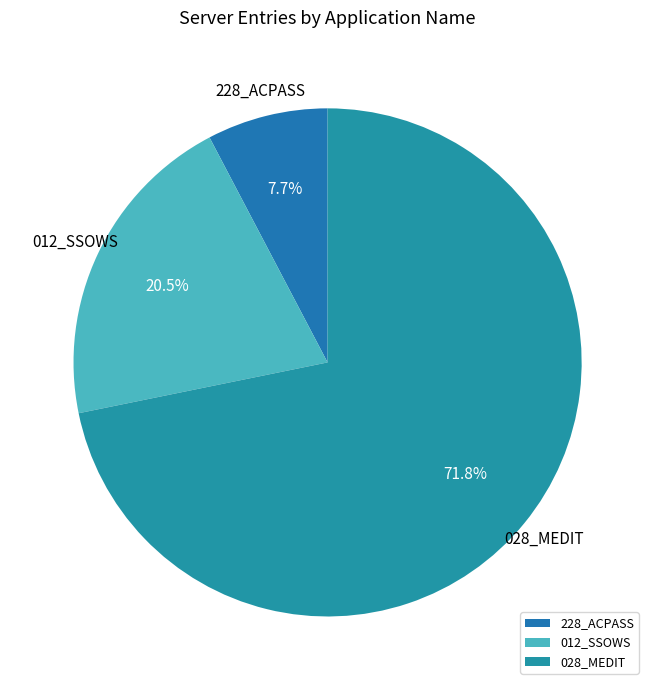

What is the largest slice in the pie chart?

028_MEDIT